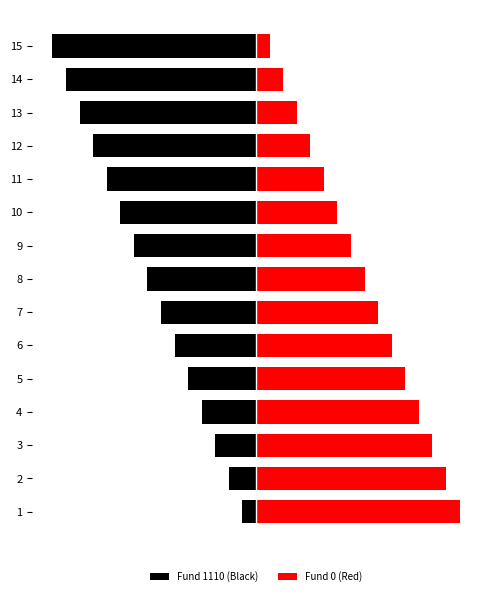

At which label is Fund 0 (Red) closest to 8?

8